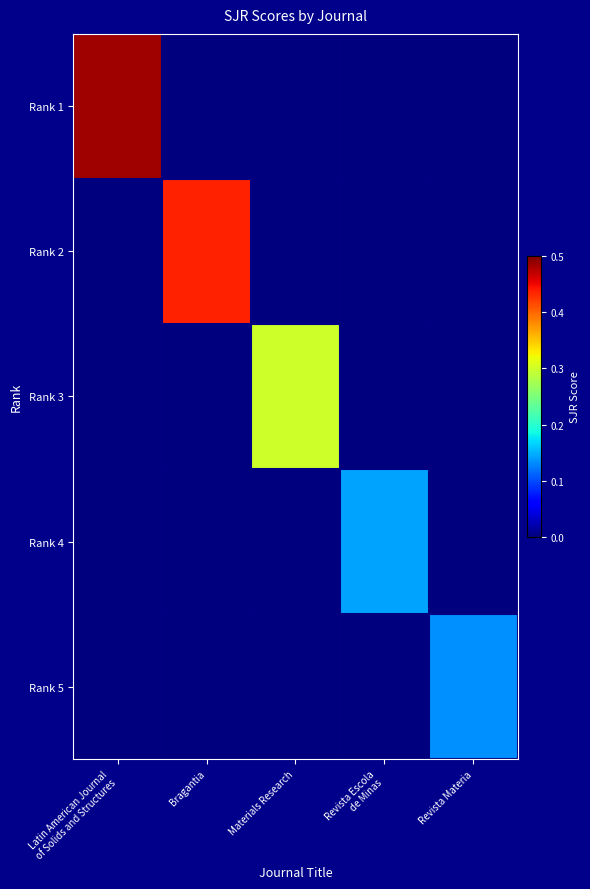

What is the greatest value displayed?

0.5